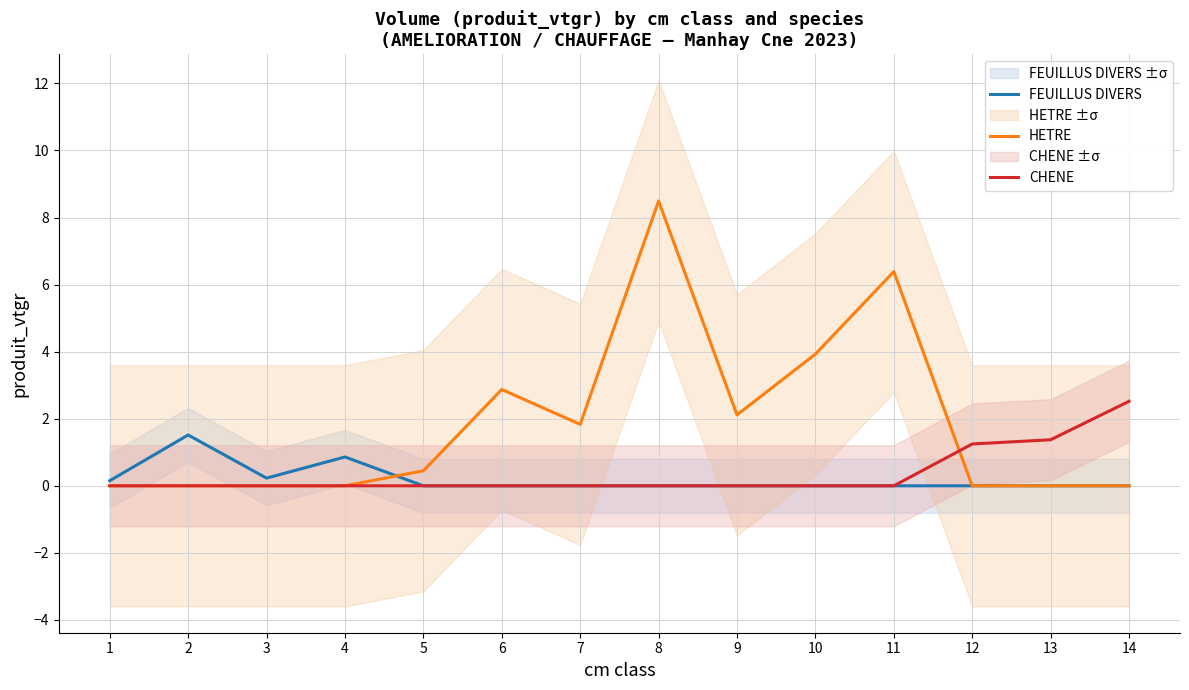

Which series has the widest spread of values?

HETRE